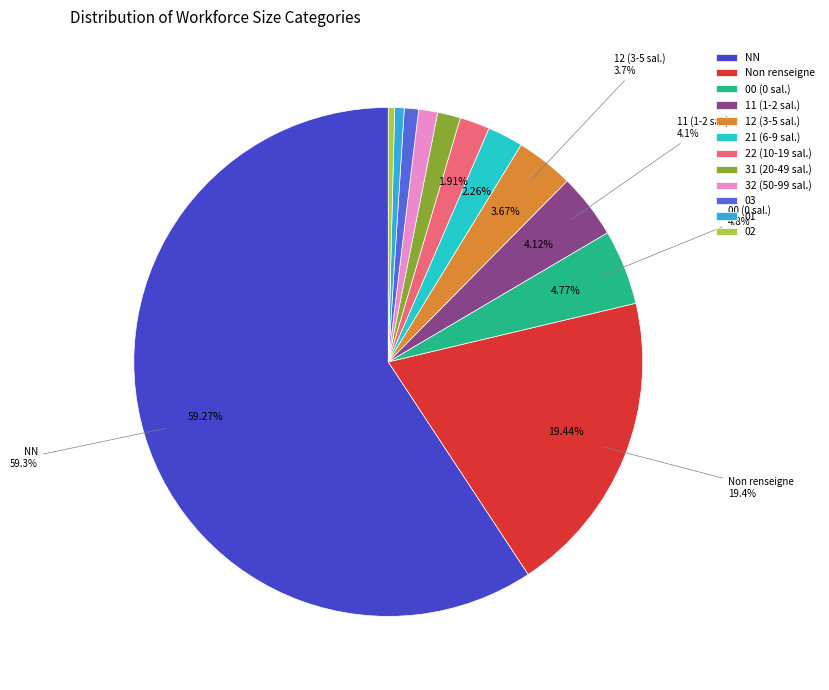

Approximately how many times larger is the value at 00 (0 sal.) compared to 22 (10-19 sal.)?

2.5